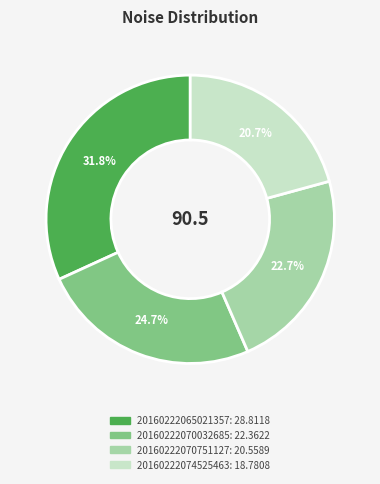

Is it true that 20160222070751127 is 23% of the pie?

True